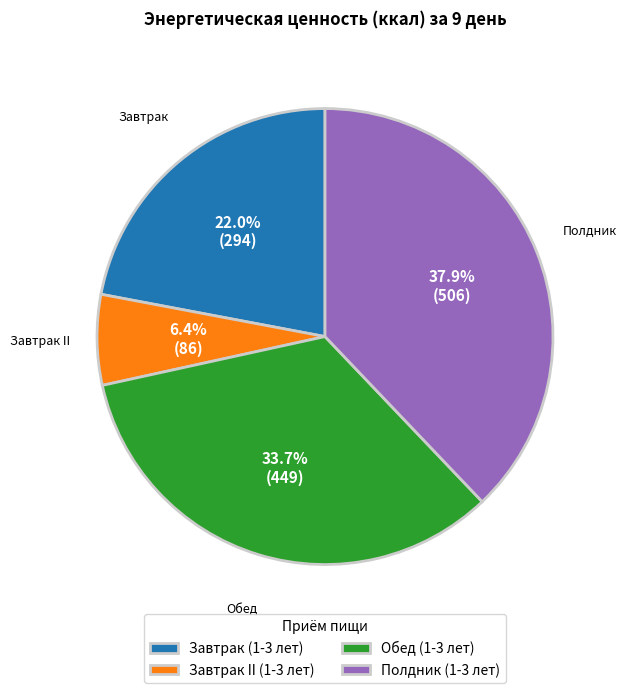

Combined, do Завтрак (1-3 лет) and Завтрак II (1-3 лет) account for over 50%?

No